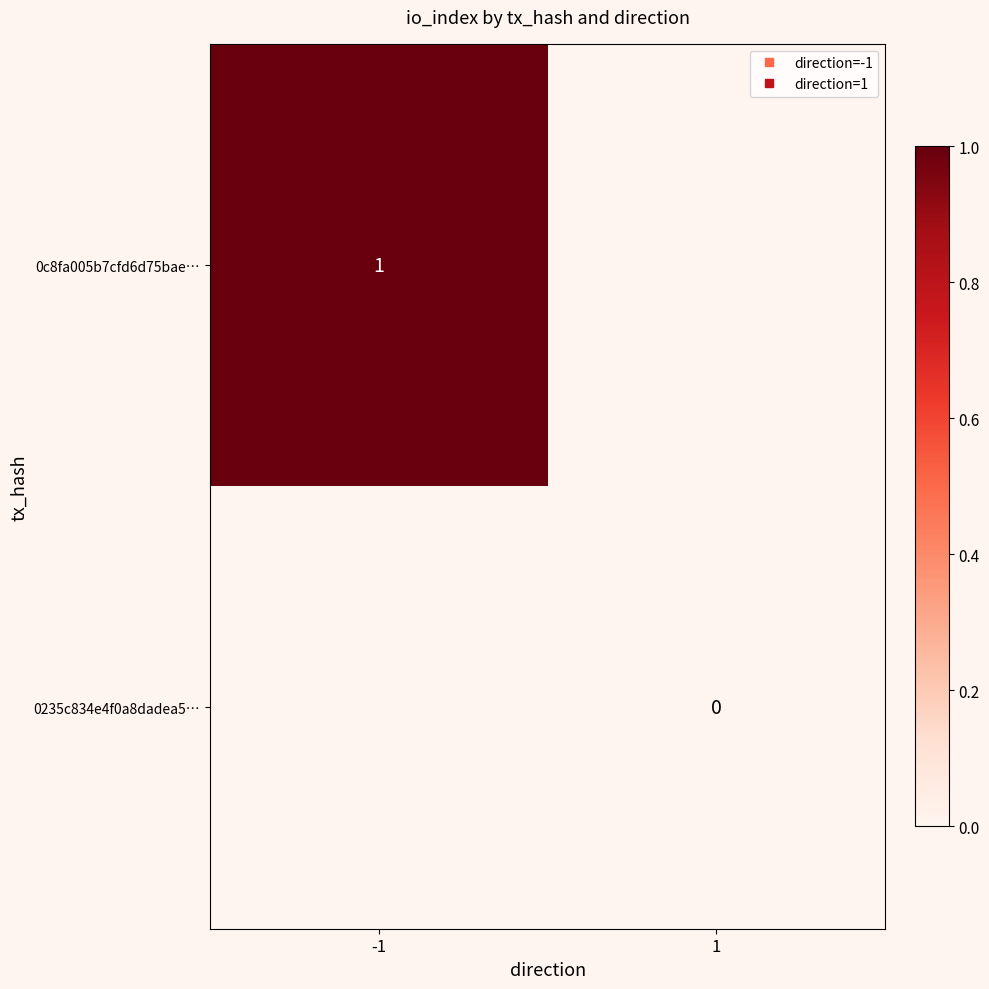

What is the maximum value for 0c8fa005b7cfd6d75bae…?

1.0